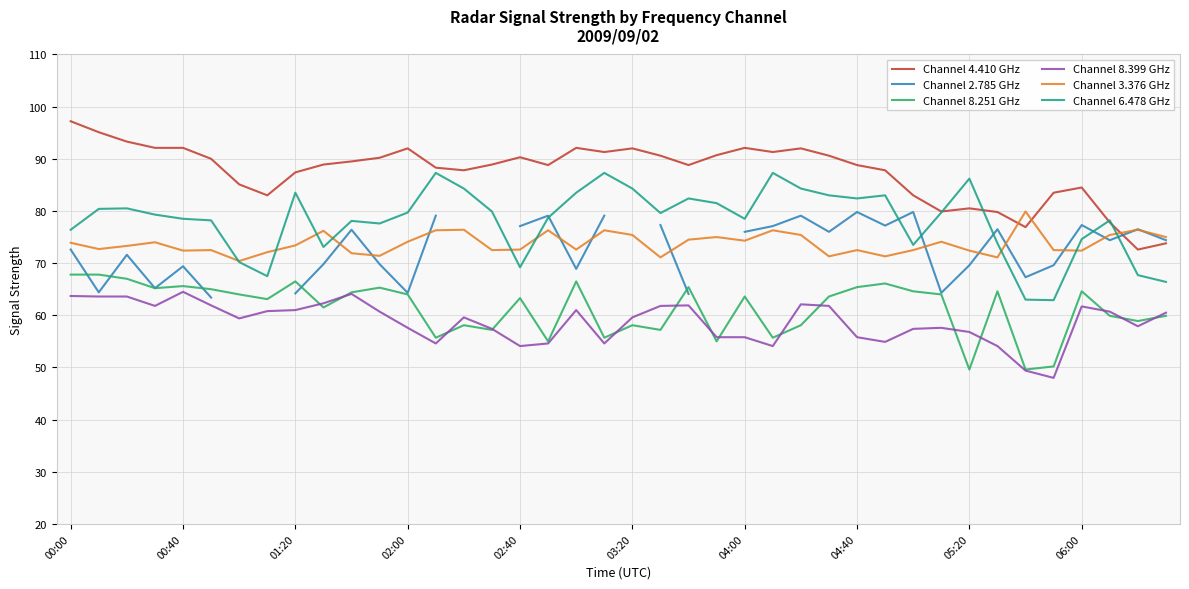

List the series in order of their peak value, lowest first.

Channel 8.399 GHz, Channel 8.251 GHz, Channel 2.785 GHz, Channel 3.376 GHz, Channel 6.478 GHz, Channel 4.410 GHz